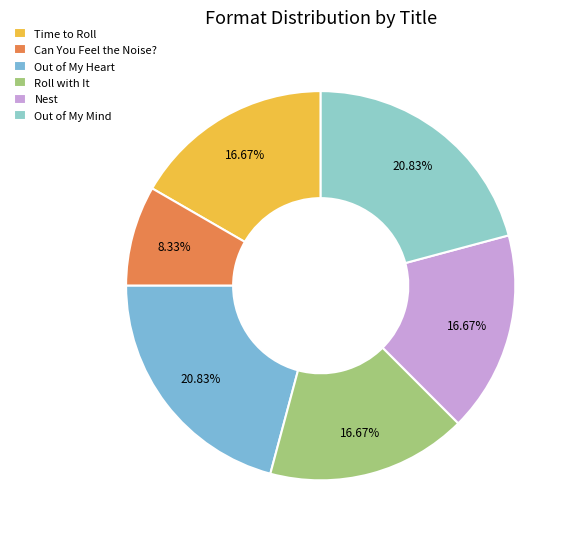

Which slice is the smallest?

Can You Feel the Noise?